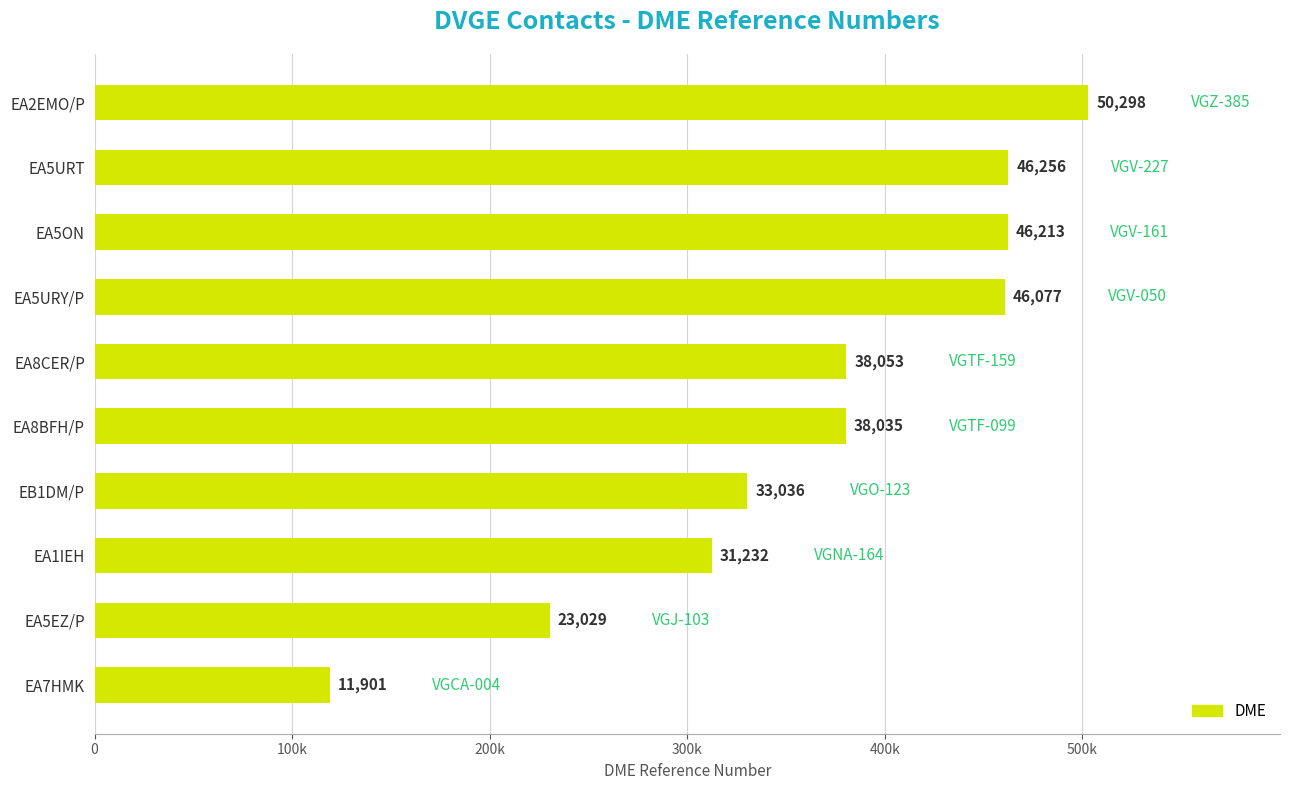

Are the bars horizontal?

Yes